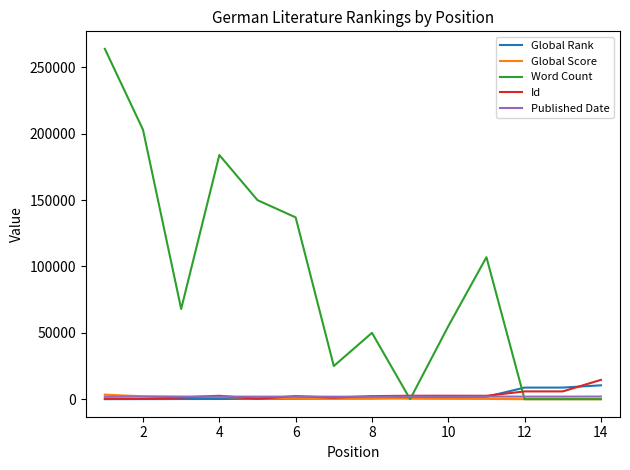

Which series has the largest range (max minus min)?

Word Count